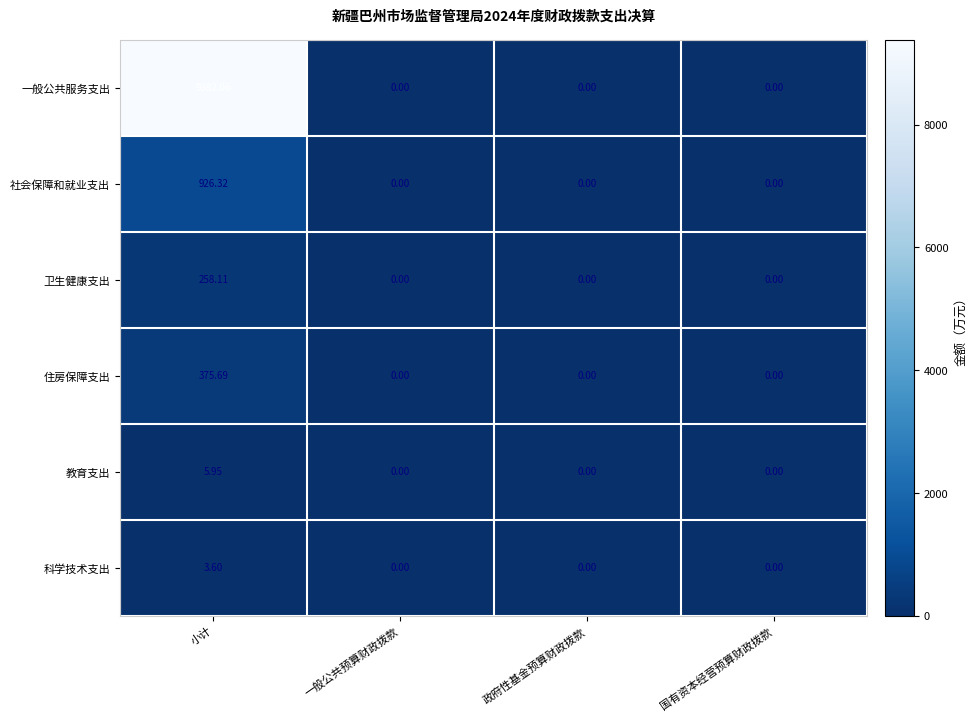

Rank the series by their maximum value, from lowest to highest.

科学技术支出, 教育支出, 卫生健康支出, 住房保障支出, 社会保障和就业支出, 一般公共服务支出